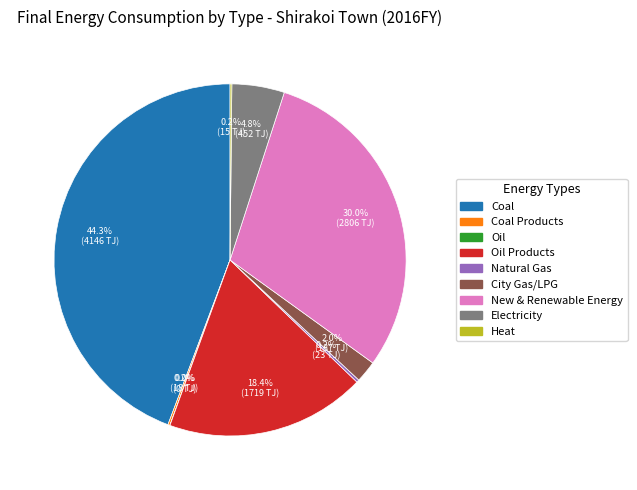

To the nearest percent, what is the average slice percentage?

11%